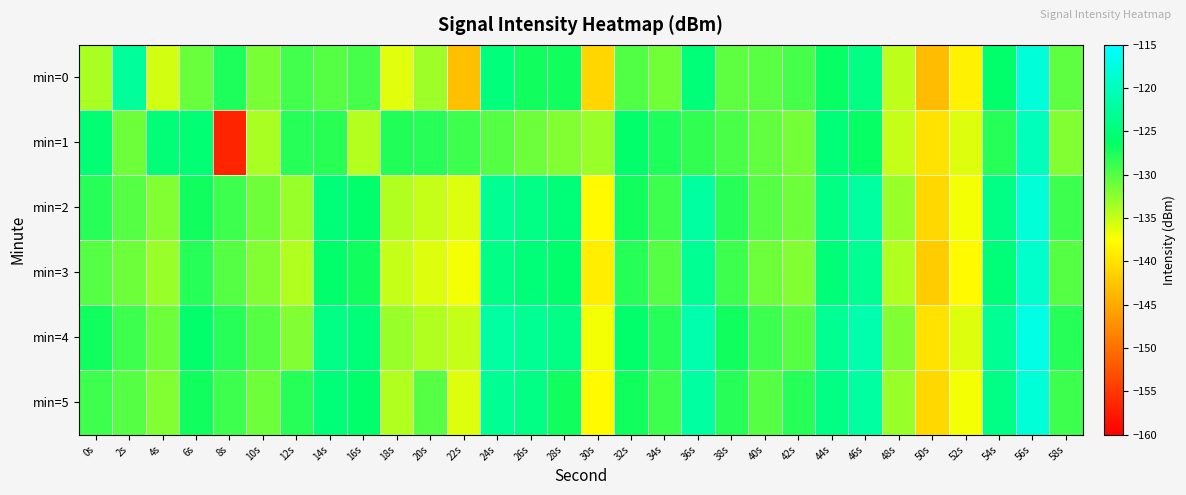

What is the total value across all series at 6s?

-764.3